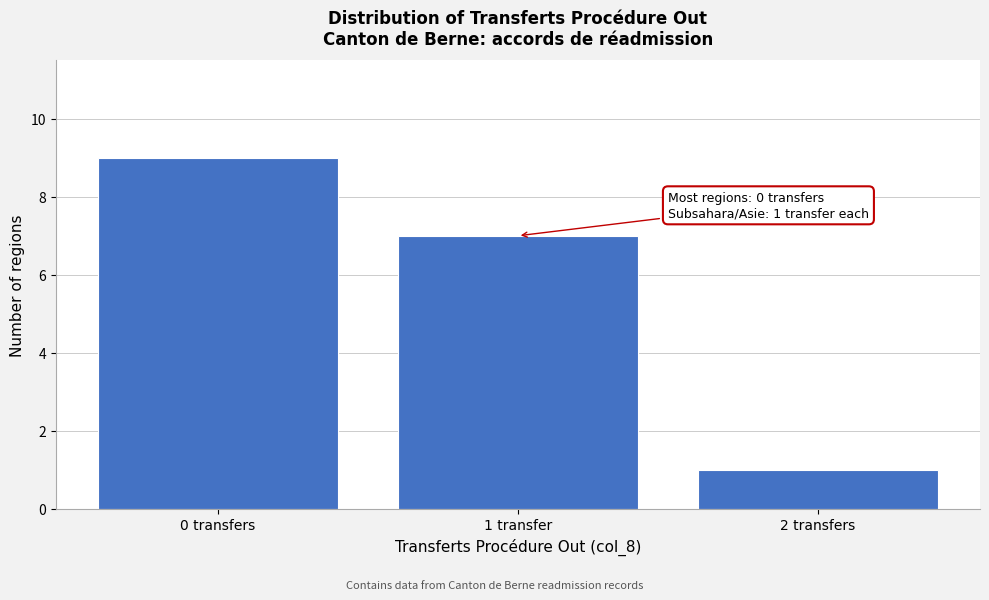

Reading left to right, extract all data points from this chart.

9	7	1